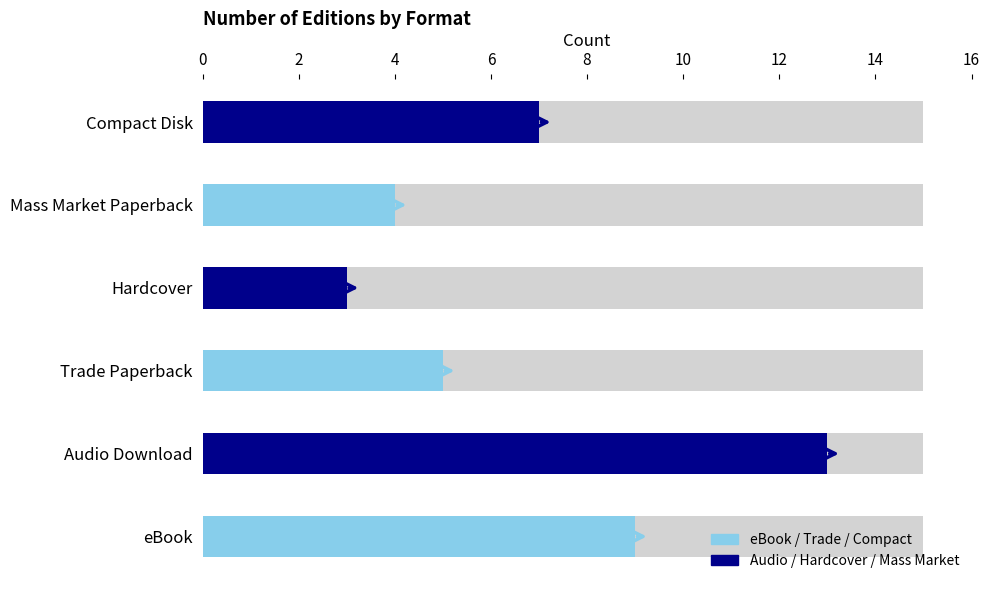

List the series in order of their peak value, lowest first.

eBook / Trade / Compact, Audio / Hardcover / Mass Market